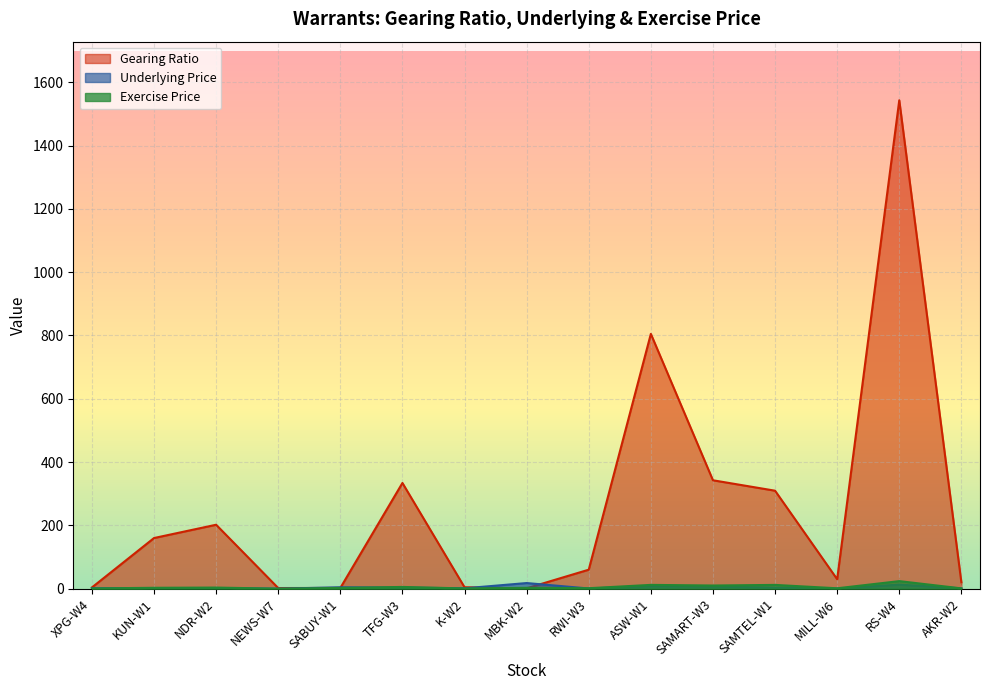

True or false: Exercise Price has more than 0 interior local peaks.

True